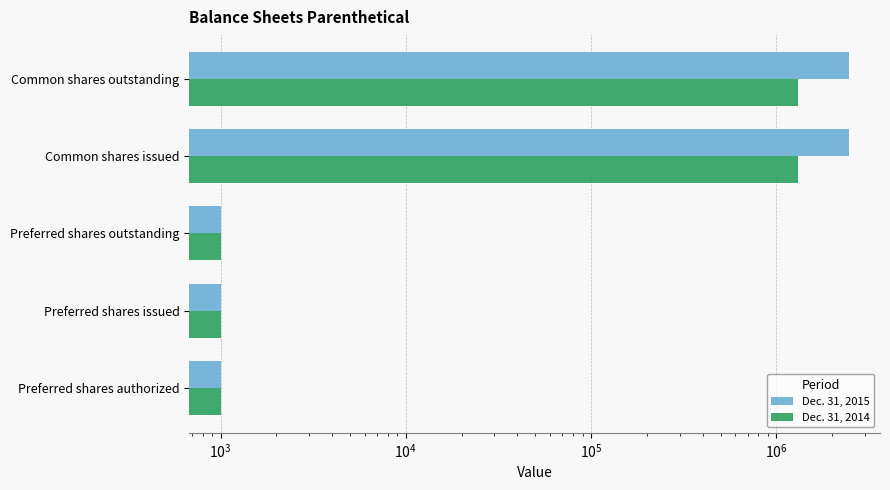

The value of Dec. 31, 2015 at Preferred shares authorized is 1789. True or false?

False